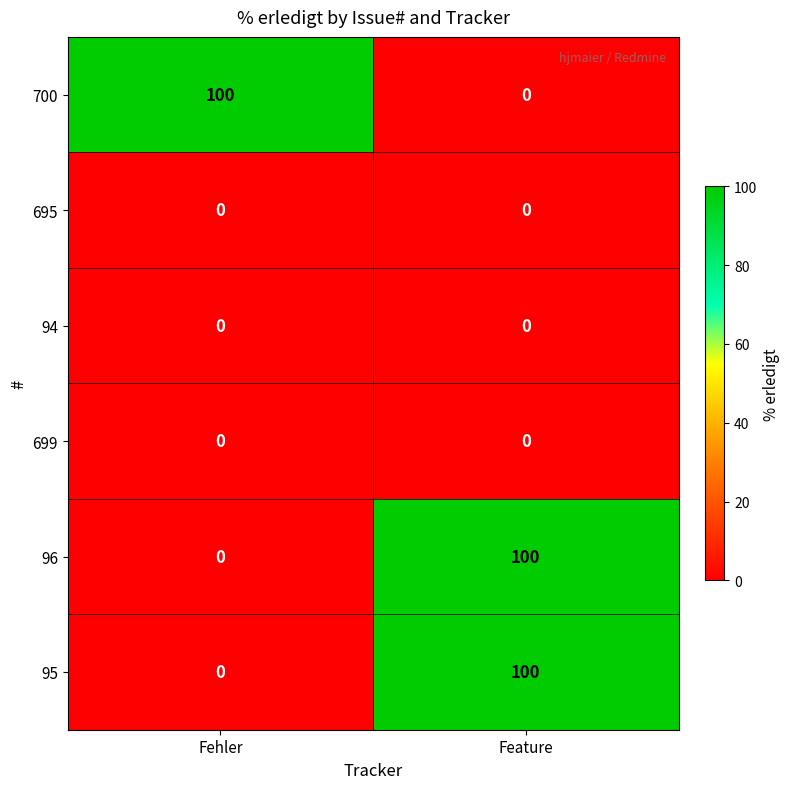

What is the spread (max minus min) of values at Fehler?

100